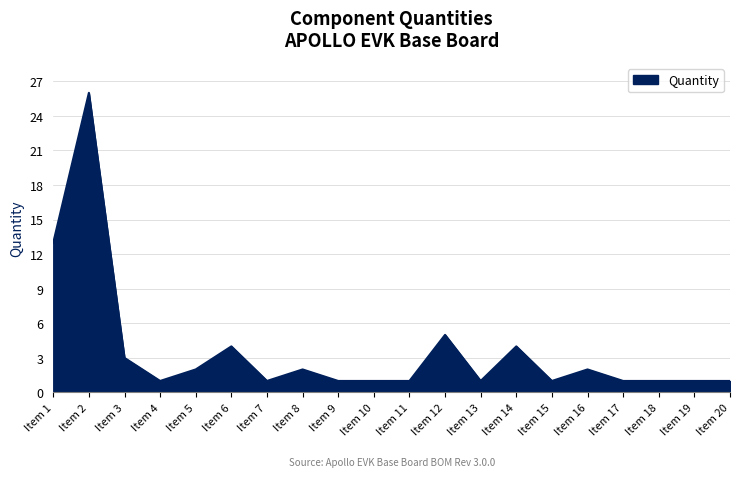

What is the sum of the values at Item 13 and Item 1?

14